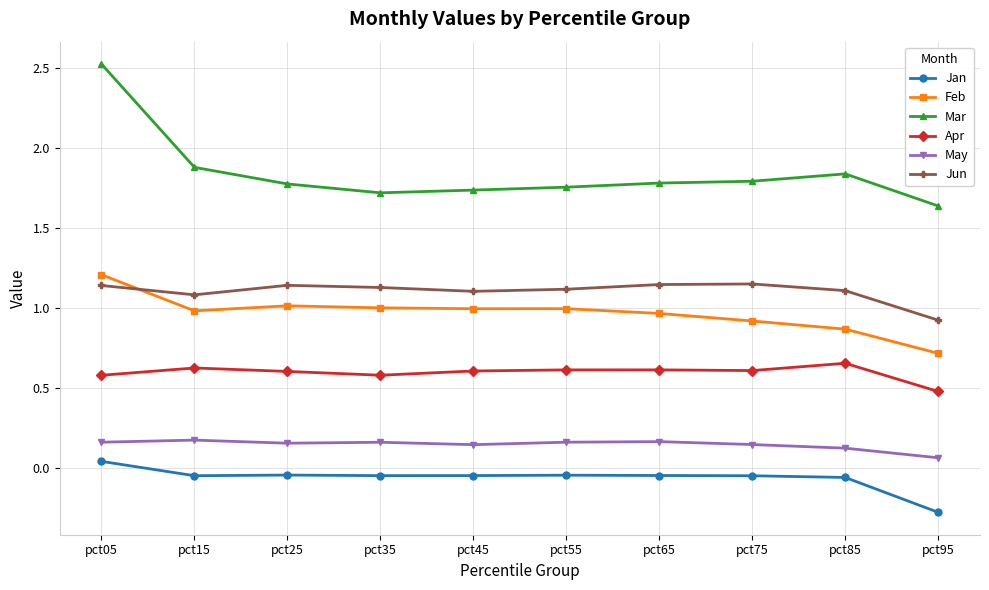

How many data points in Jun are above 1?

9